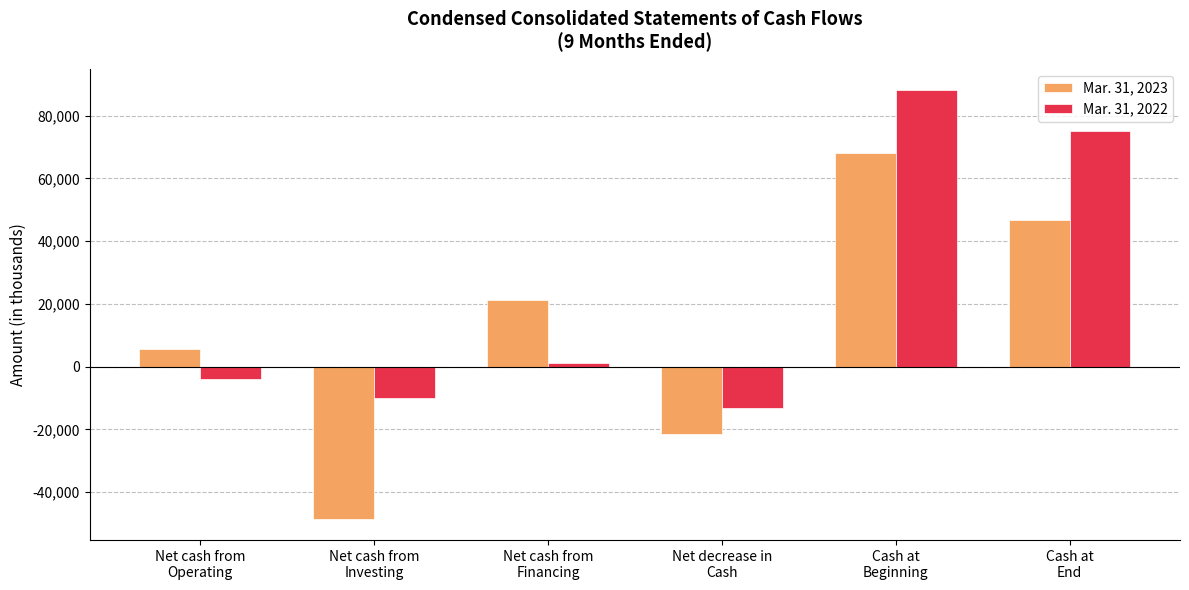

Reading right to left, extract all data points from this chart.

Mar. 31, 2023: Cash at
End=46676	Cash at
Beginning=68125	Net decrease in
Cash=-21449	Net cash from
Financing=21267	Net cash from
Investing=-48489	Net cash from
Operating=5773
Mar. 31, 2022: Cash at
End=75086	Cash at
Beginning=88136	Net decrease in
Cash=-13050	Net cash from
Financing=1043	Net cash from
Investing=-10164	Net cash from
Operating=-3929